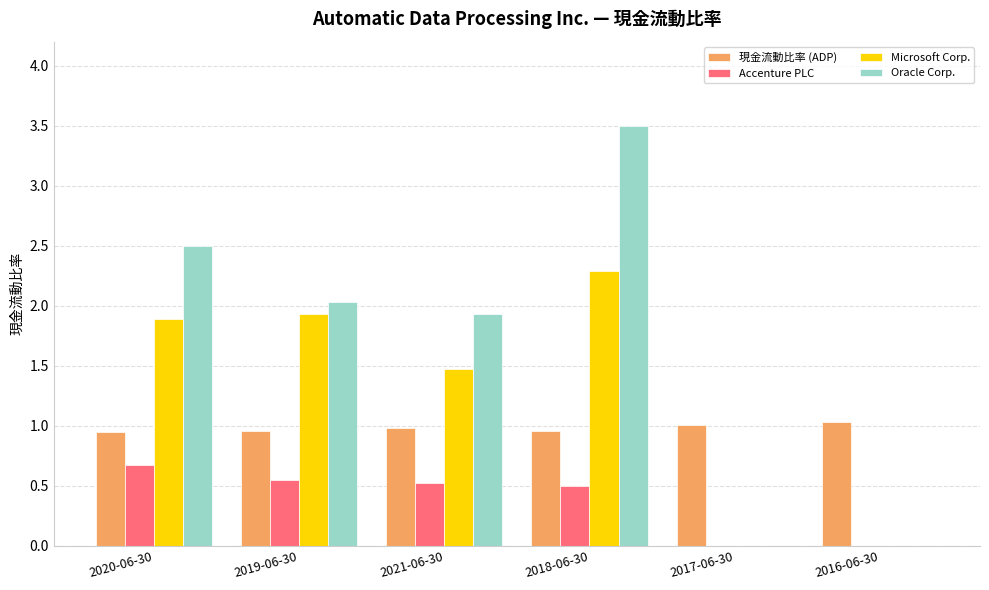

Between 2020-06-30 and 2017-06-30, which series saw the biggest shift?

Oracle Corp.